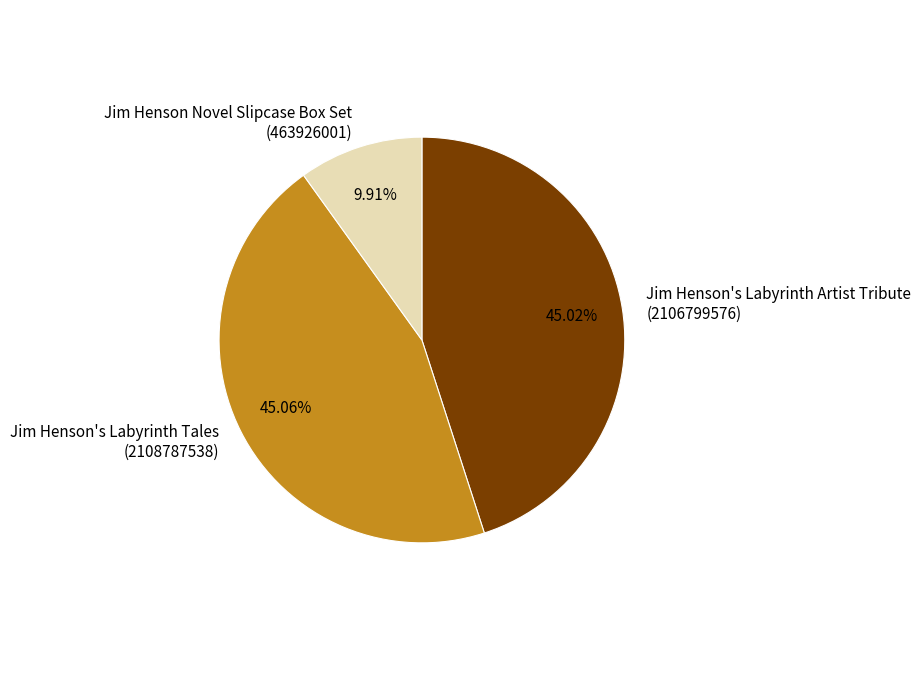

What is the smallest slice in the pie chart?

Jim Henson Novel Slipcase Box Set